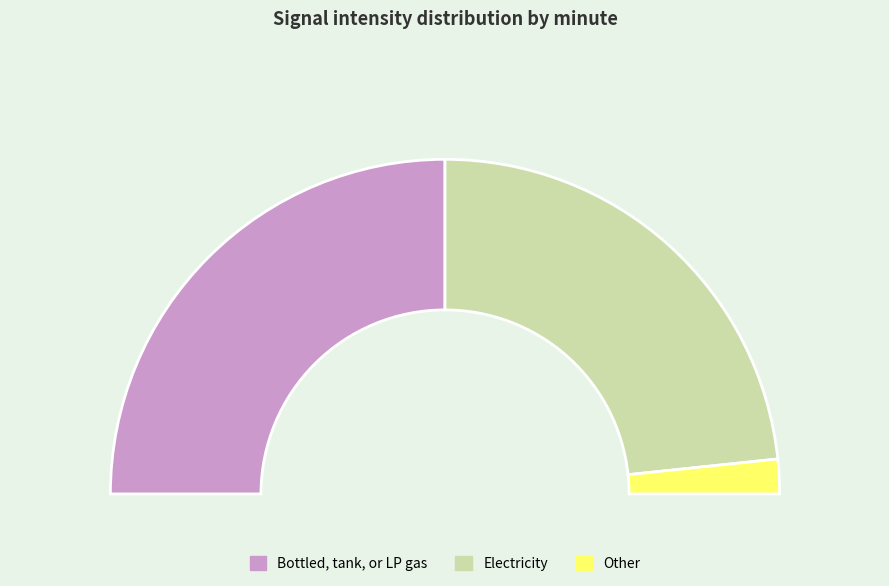

What percentage is the Minute 1 slice, to the nearest percent?

47%